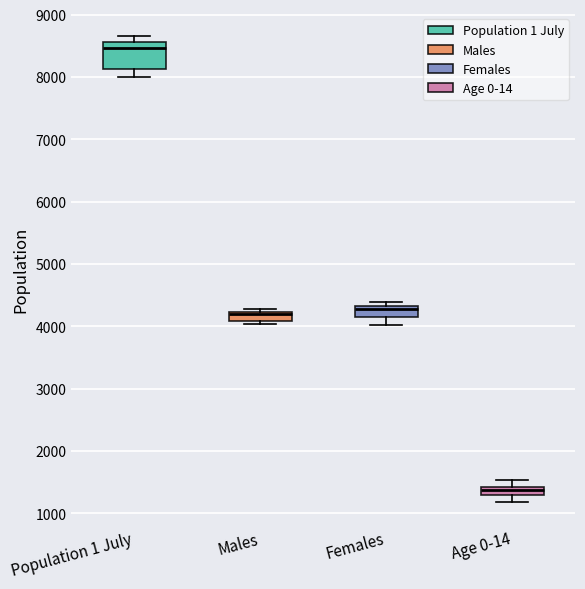

Comparing the boxes themselves (not the whiskers), which one is the tallest?

Population 1 July